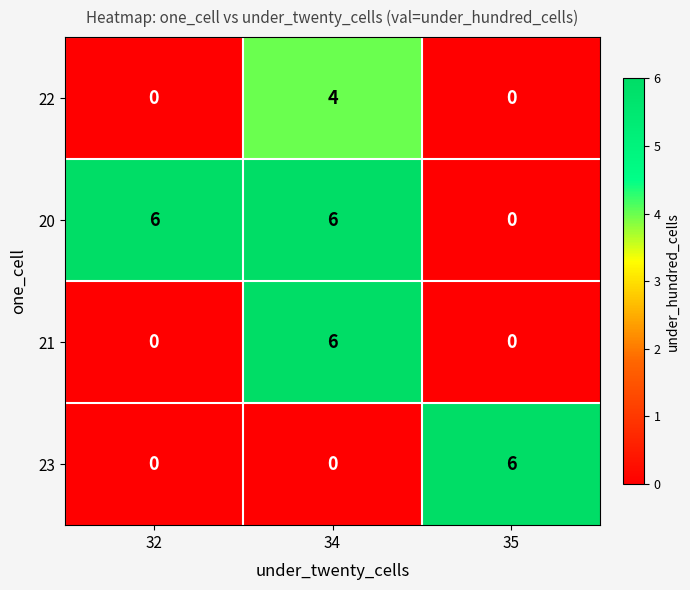

How many categories are shown in the chart?

3